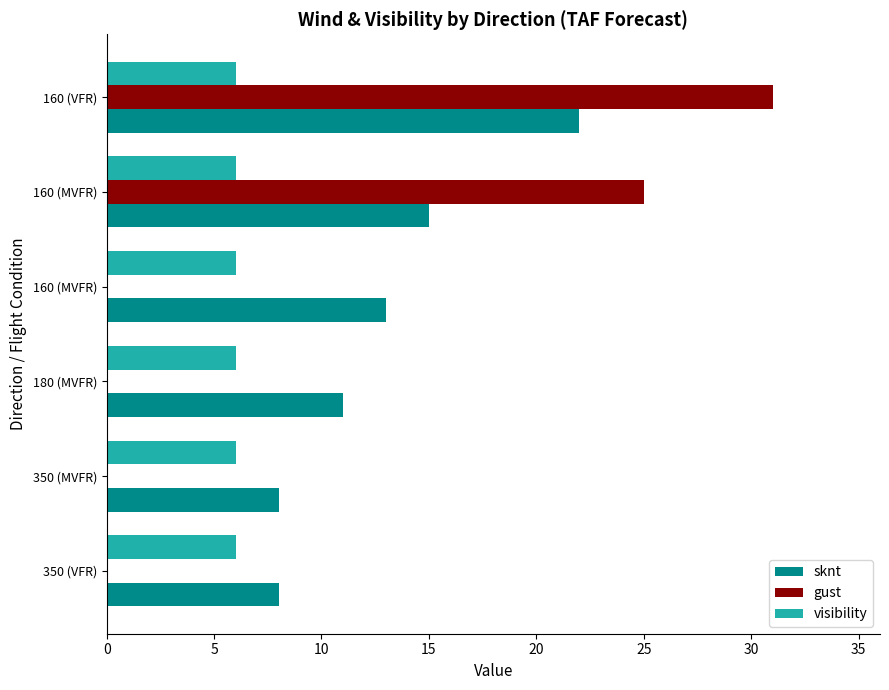

Reading right to left, what are all the values shown in this chart?

sknt: 8.0	8.0	11.0	13.0	15.0	22.0
gust: 0.0	0.0	0.0	0.0	25.0	31.0
visibility: 6.0	6.0	6.0	6.0	6.0	6.0